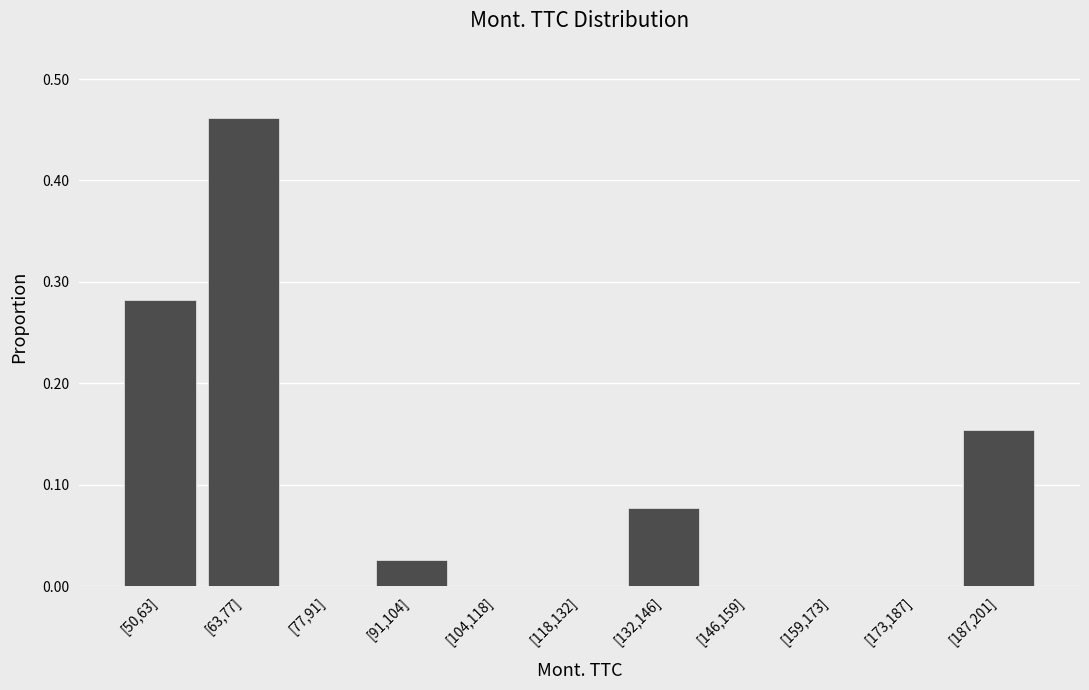

At which category does the chart reach its peak across all series?

[63,77]